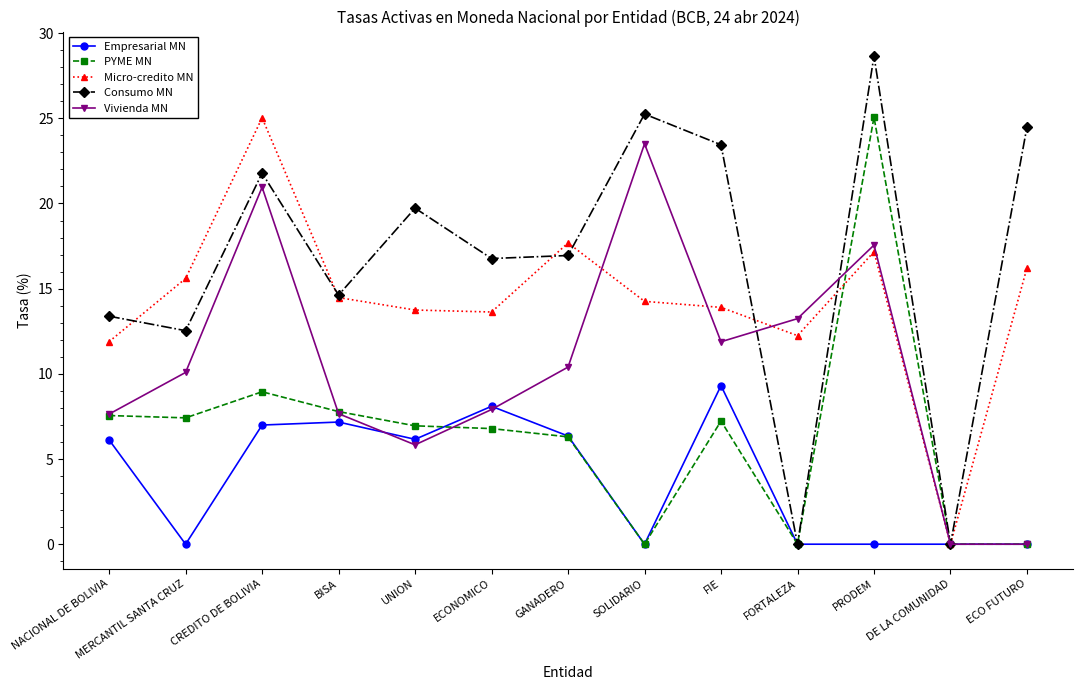

What is the label of the 1st point from the right?

ECO FUTURO